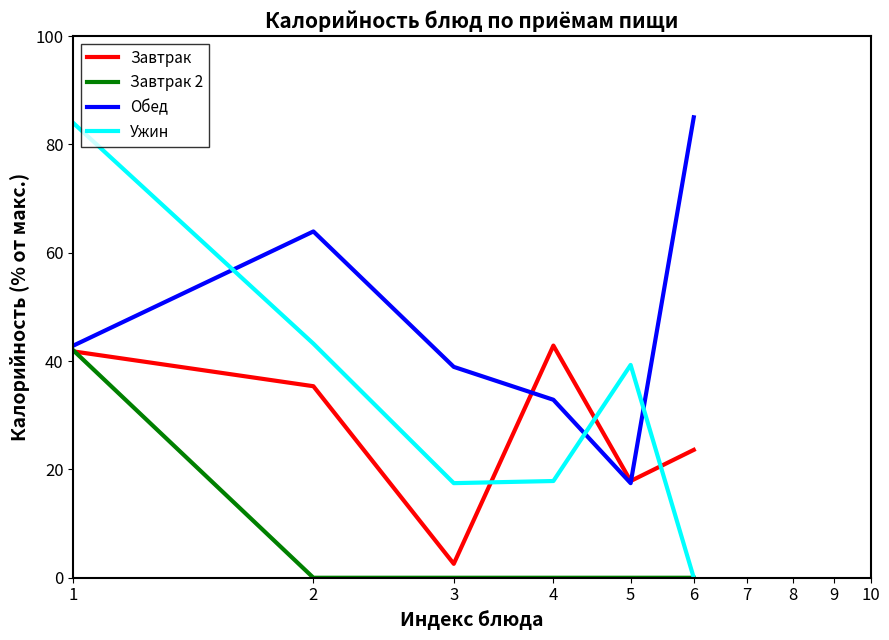

Rank the series by their average value, from highest to lowest.

Обед, Ужин, Завтрак, Завтрак 2